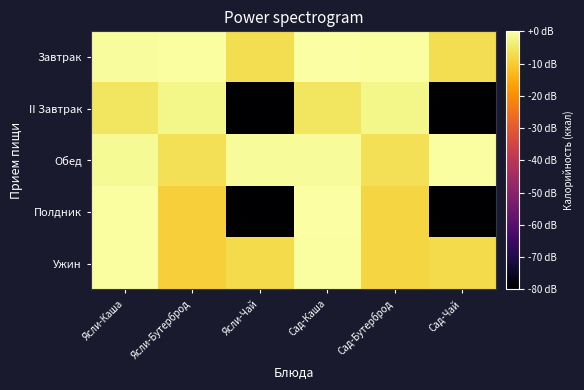

Reading left to right, list all the values displayed in this chart.

Завтрак: Ясли-Каша=-0.8	Ясли-Бутерброд=-0.6	Ясли-Чай=-6.6	Сад-Каша=0.0	Сад-Бутерброд=-0.5	Сад-Чай=-6.6
II Завтрак: Ясли-Каша=-5.5	Ясли-Бутерброд=-2.3	Ясли-Чай=-80.0	Сад-Каша=-5.5	Сад-Бутерброд=-2.3	Сад-Чай=-80.0
Обед: Ясли-Каша=-1.3	Ясли-Бутерброд=-6.5	Ясли-Чай=-1.1	Сад-Каша=-1.2	Сад-Бутерброд=-6.3	Сад-Чай=-0.5
Полдник: Ясли-Каша=-0.5	Ясли-Бутерброд=-9.3	Ясли-Чай=-80.0	Сад-Каша=-0.2	Сад-Бутерброд=-8.3	Сад-Чай=-80.0
Ужин: Ясли-Каша=-0.3	Ясли-Бутерброд=-9.3	Ясли-Чай=-7.3	Сад-Каша=-0.3	Сад-Бутерброд=-8.3	Сад-Чай=-7.3